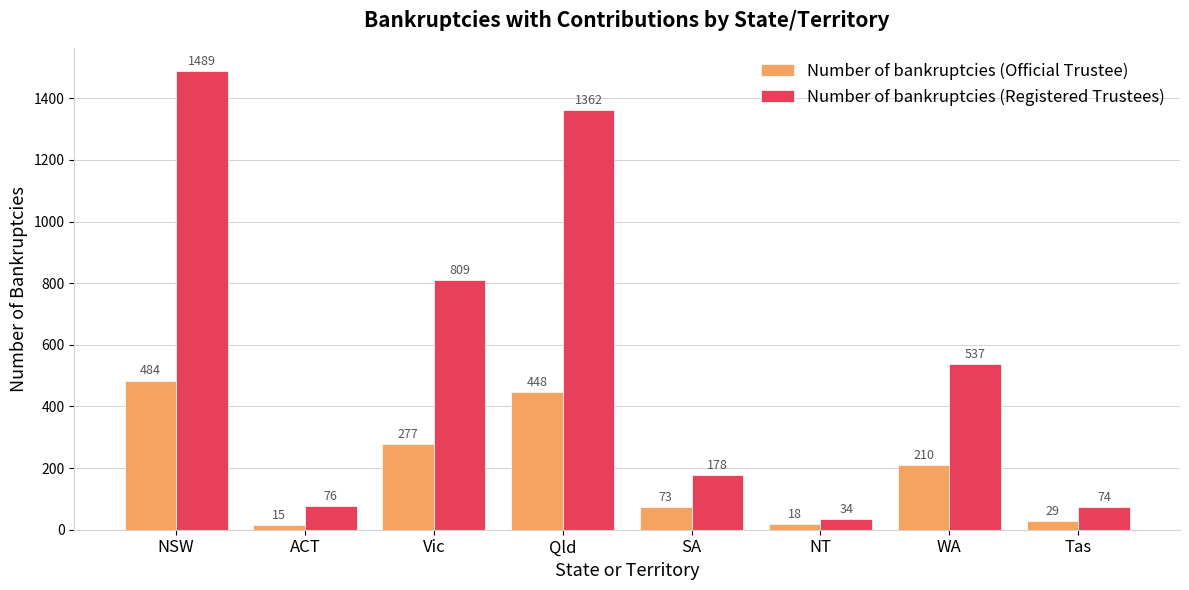

Rank the categories by Number of bankruptcies (Official Trustee) value from highest to lowest.

NSW, Qld, Vic, WA, SA, Tas, NT, ACT